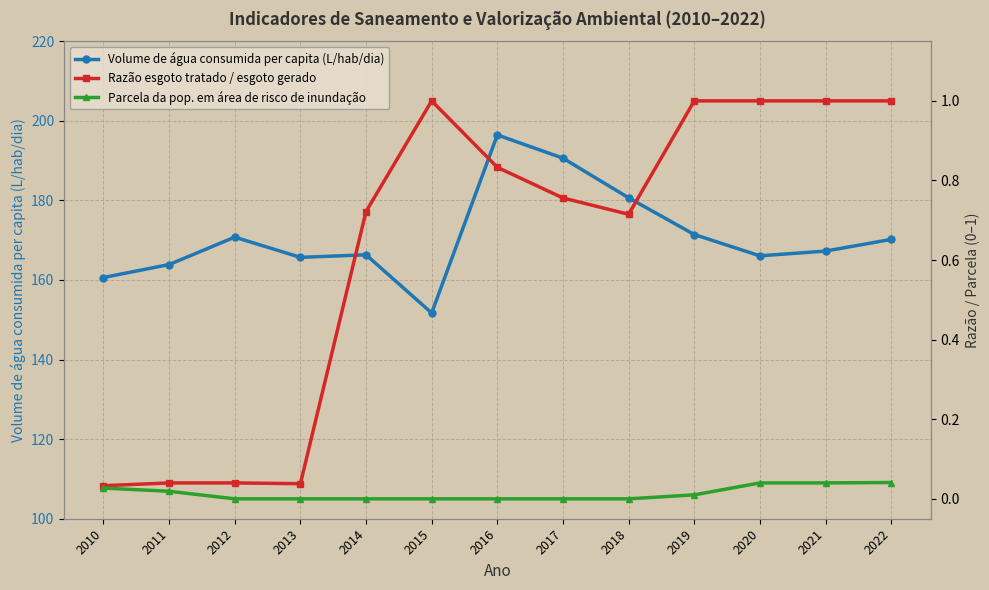

True or false: Razão esgoto tratado / esgoto gerado and Volume de água consumida per capita (L/hab/dia) intersect in this chart.

False